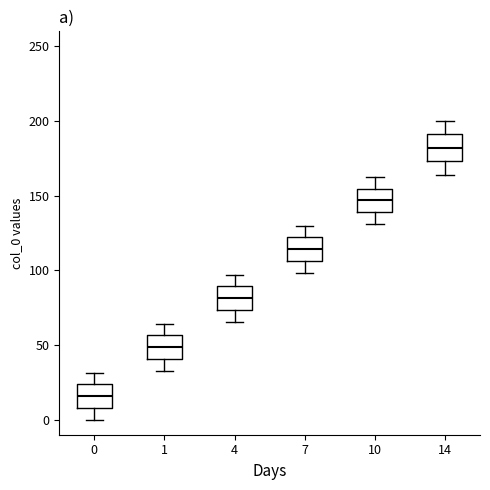

Reading left to right, transcribe this box plot: for each box, give where its median line is, the range the box spans, and where its two whiskers end, as read against the y-axis. The values are not printed on the chart, so give them approximately, as read against the axis.

0: median 15, box 10 to 25, whiskers 0 to 30
1: median 50, box 40 to 55, whiskers 35 to 65
4: median 80, box 75 to 90, whiskers 65 to 95
7: median 115, box 105 to 120, whiskers 100 to 130
10: median 145, box 140 to 155, whiskers 130 to 165
14: median 180, box 175 to 190, whiskers 165 to 200